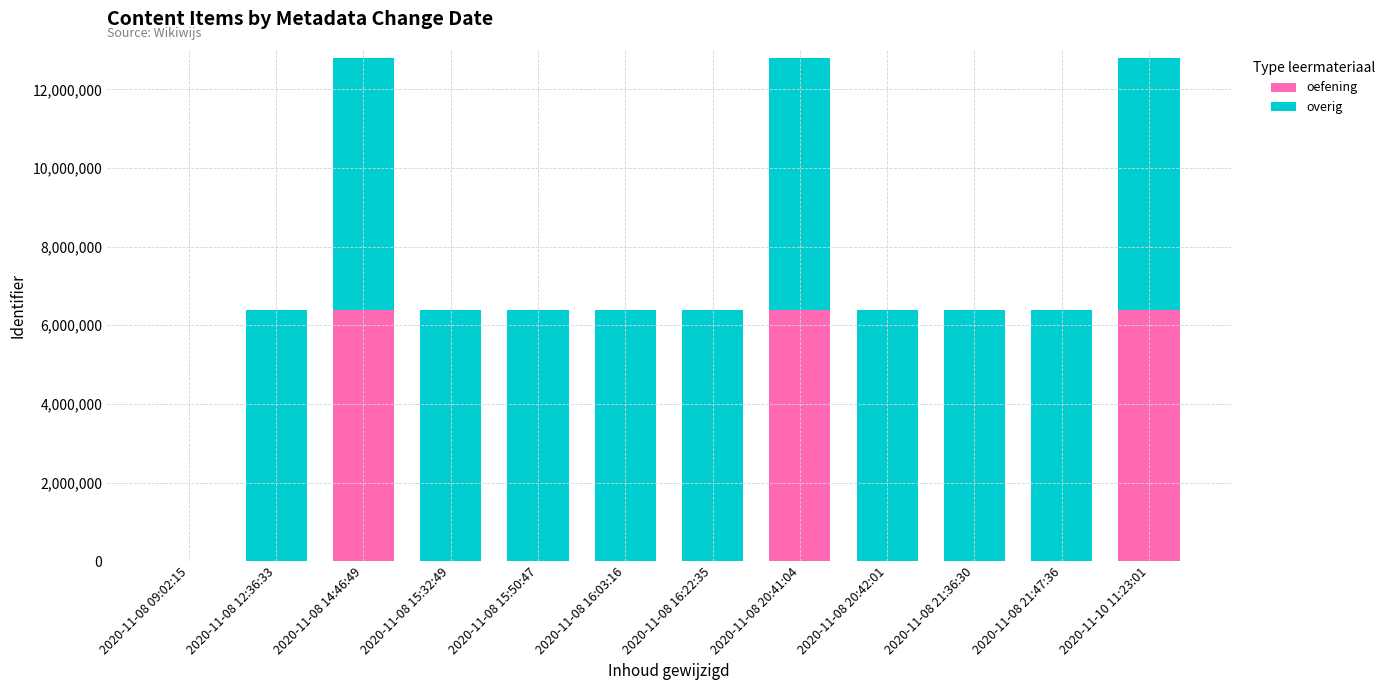

What is the highest value of the oefening series?

6396413